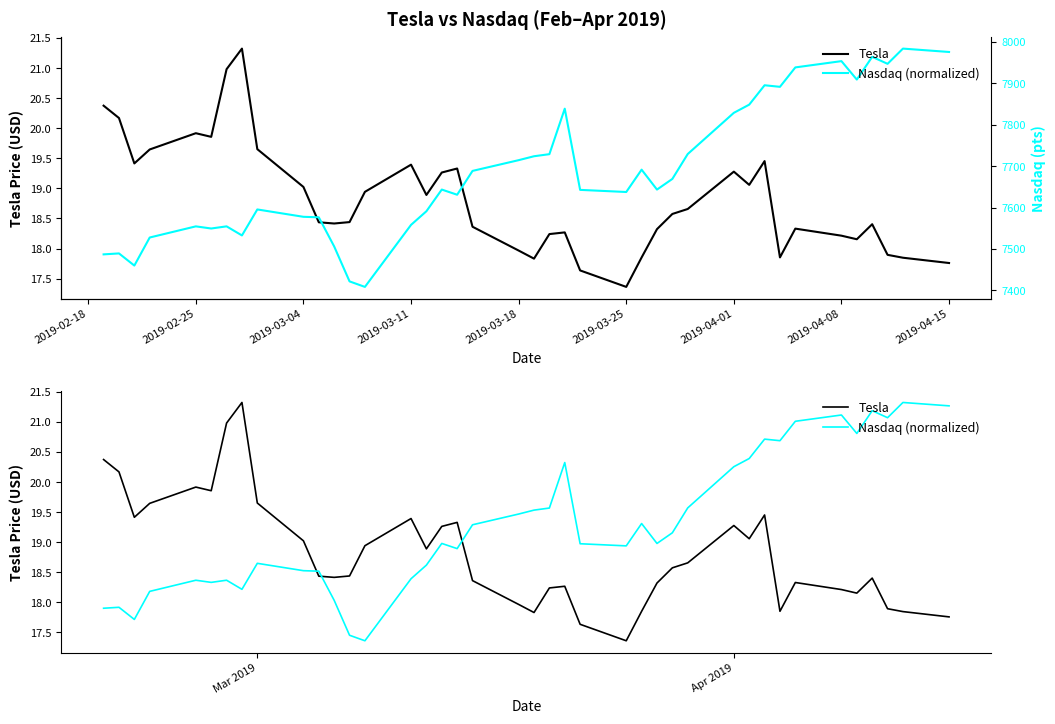

At how many categories does at least one series exceed 19?

32